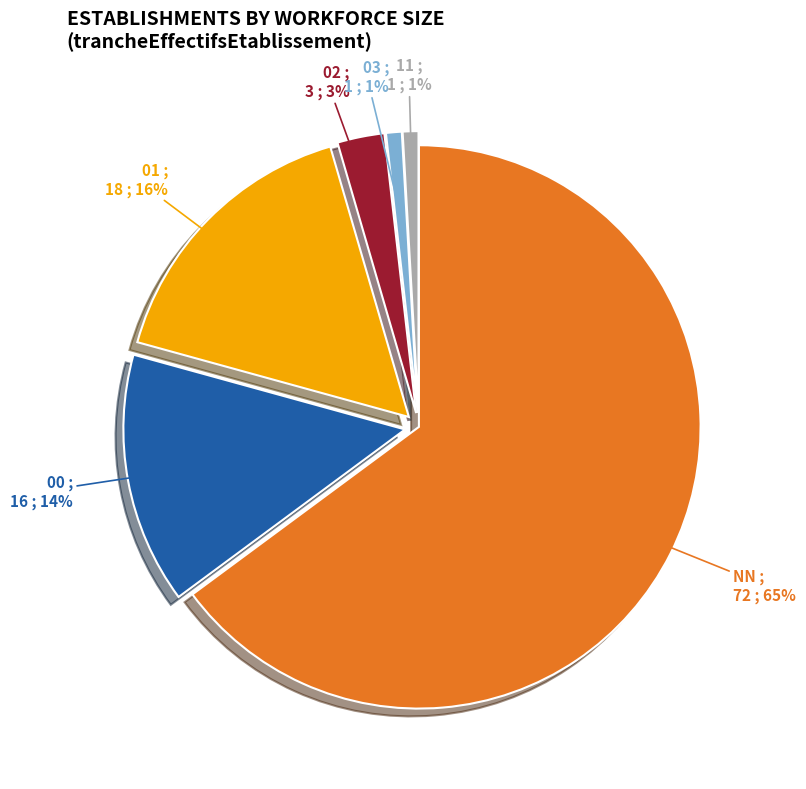

What is the ratio of the value at 11 to the value at 00?

0.1